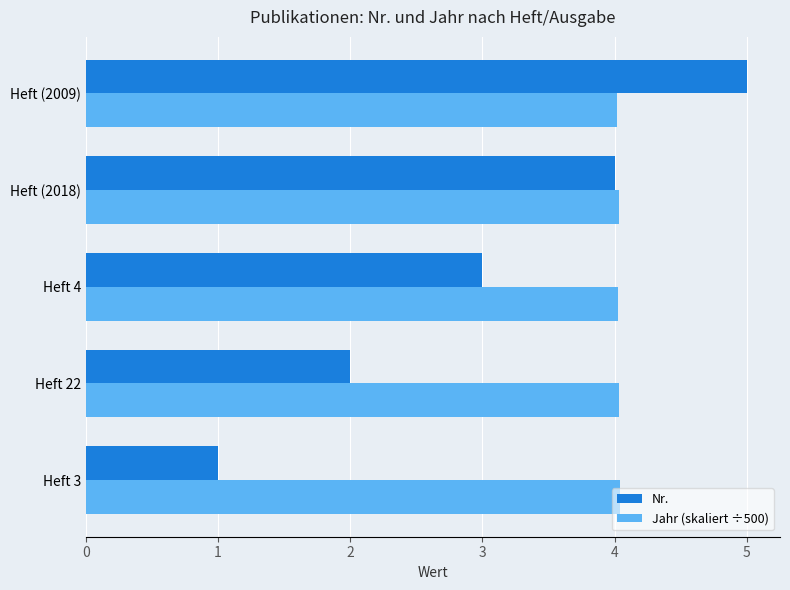

What value does the Nr. series have at Heft 22?

2.0